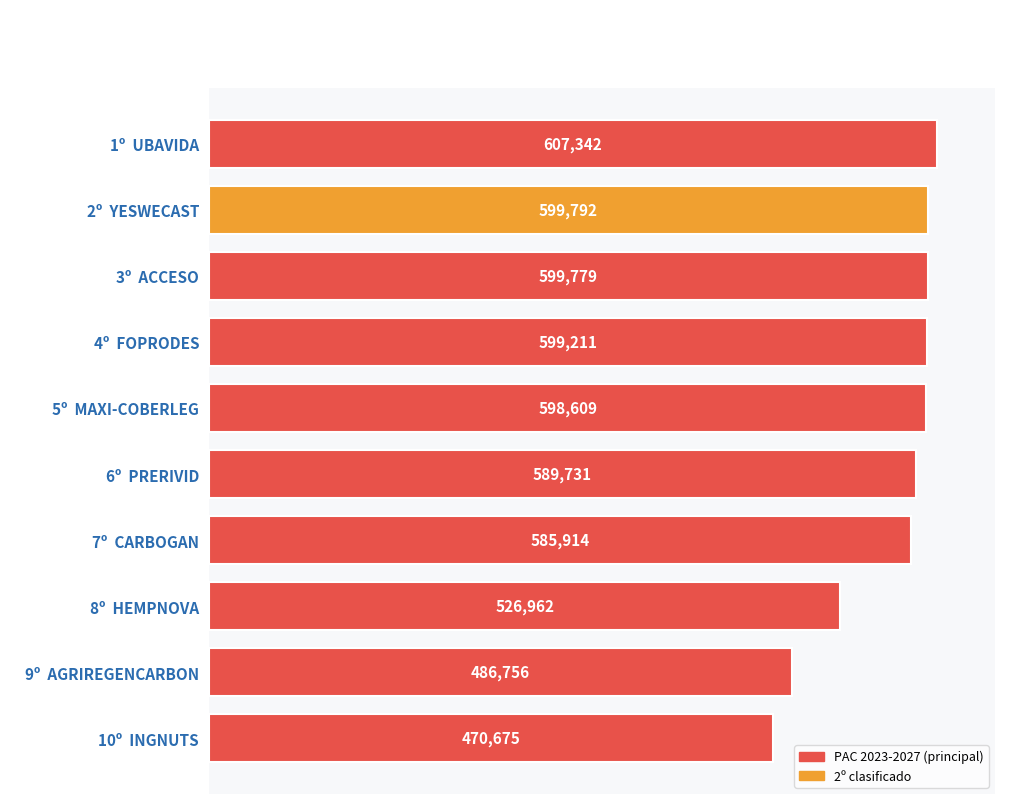

Which has a higher value, 5º  MAXI-COBERLEG or 2º  YESWECAST?

2º  YESWECAST